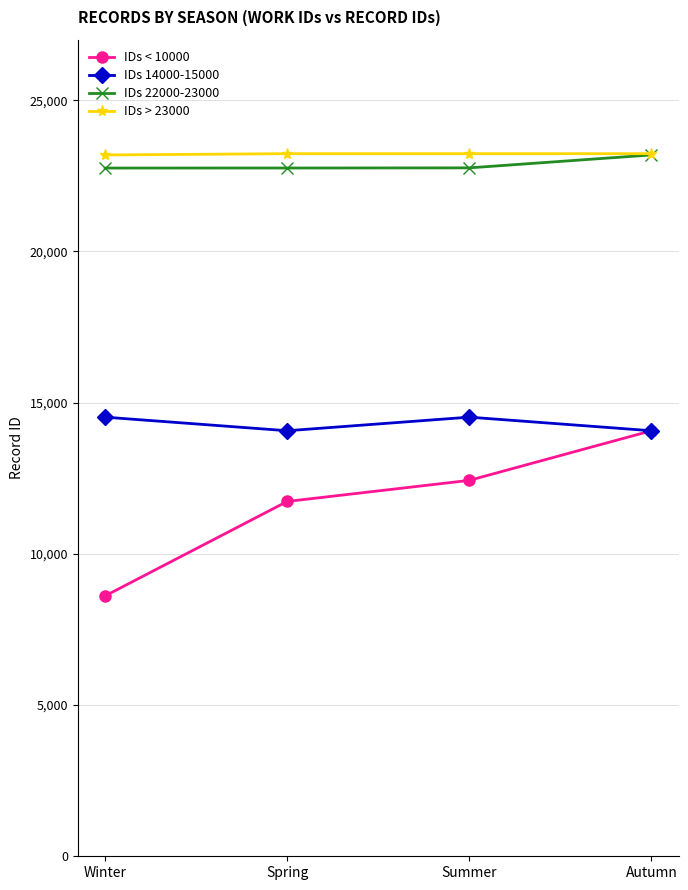

True or false: IDs < 10000 and IDs > 23000 cross at least once.

False